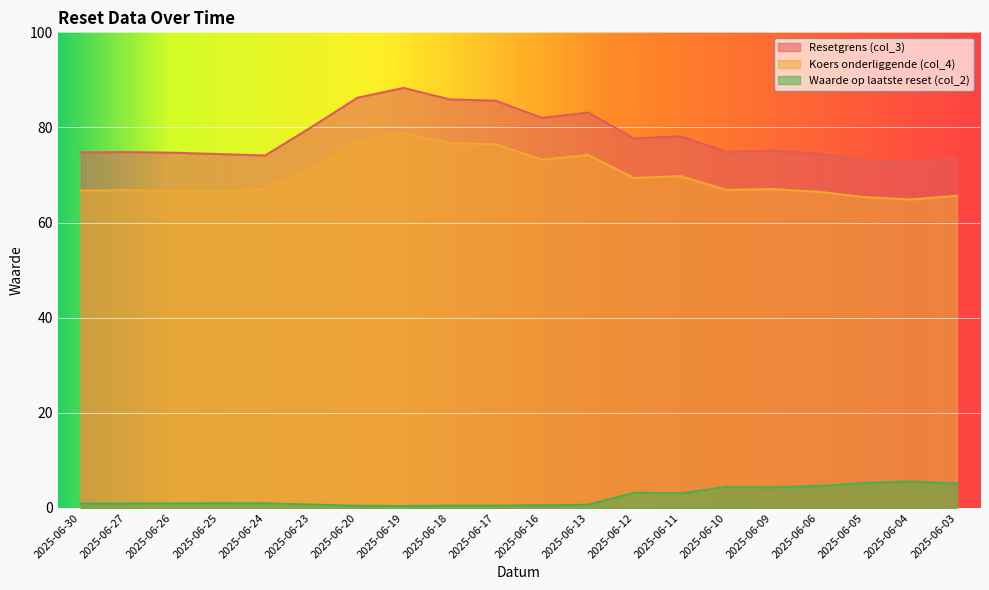

True or false: Waarde op laatste reset (col_2) and Resetgrens (col_3) cross at least once.

False